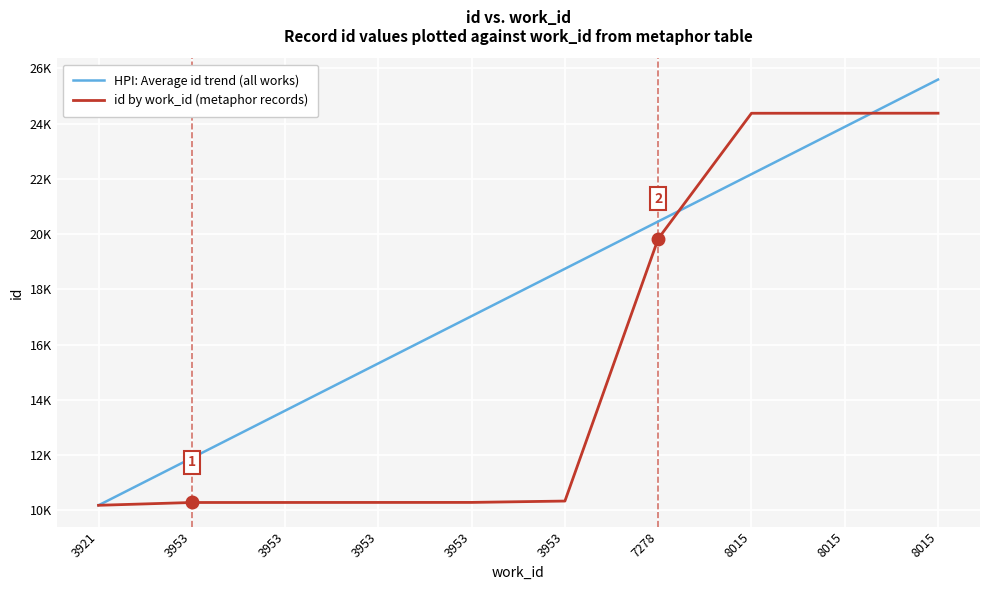

Does the chart display data point markers on the line(s)?

No